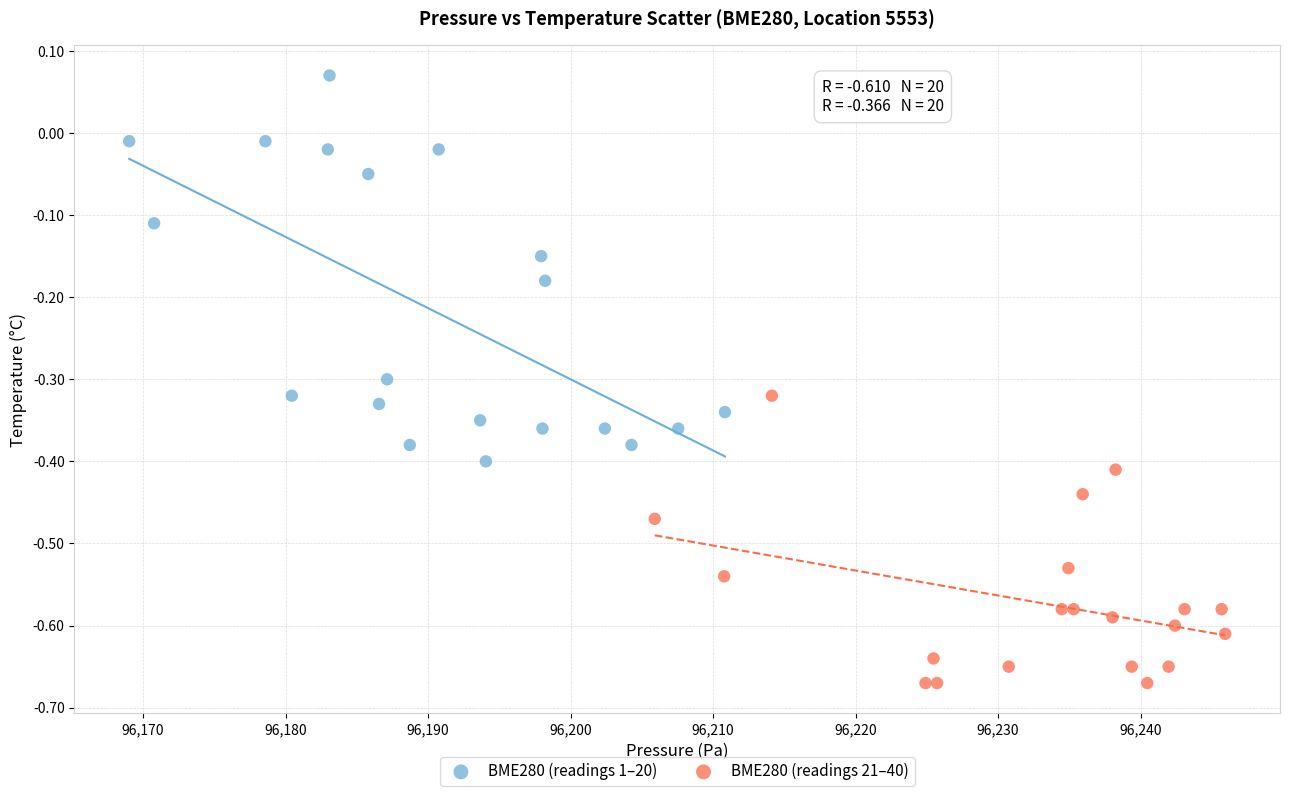

Which series has the widest spread of Y values?

BME280 (readings 1–20)